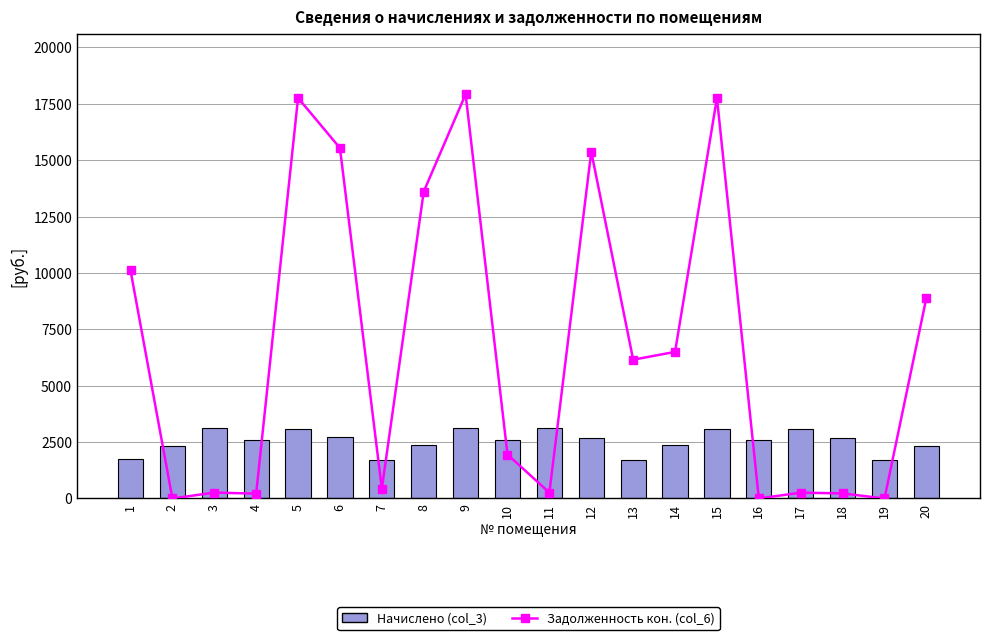

What is the value of the Начислено (col_3) bar at the 16th from the left?

2583.4